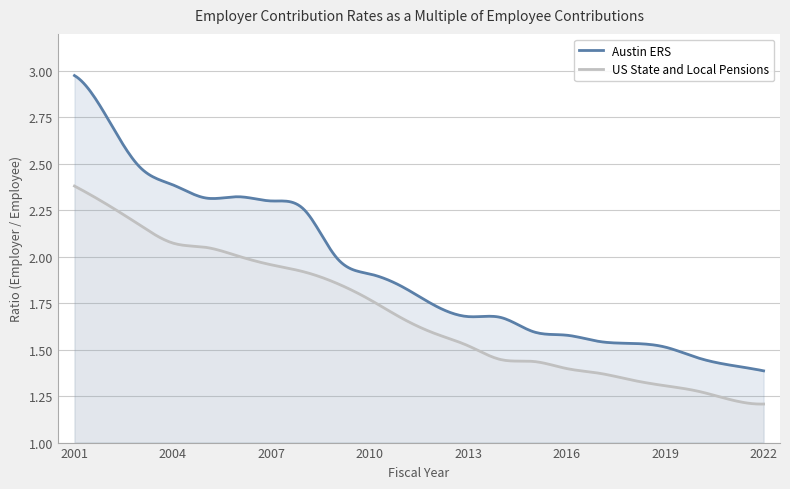

What are all the series names shown in the legend?

Austin ERS, US State and Local Pensions